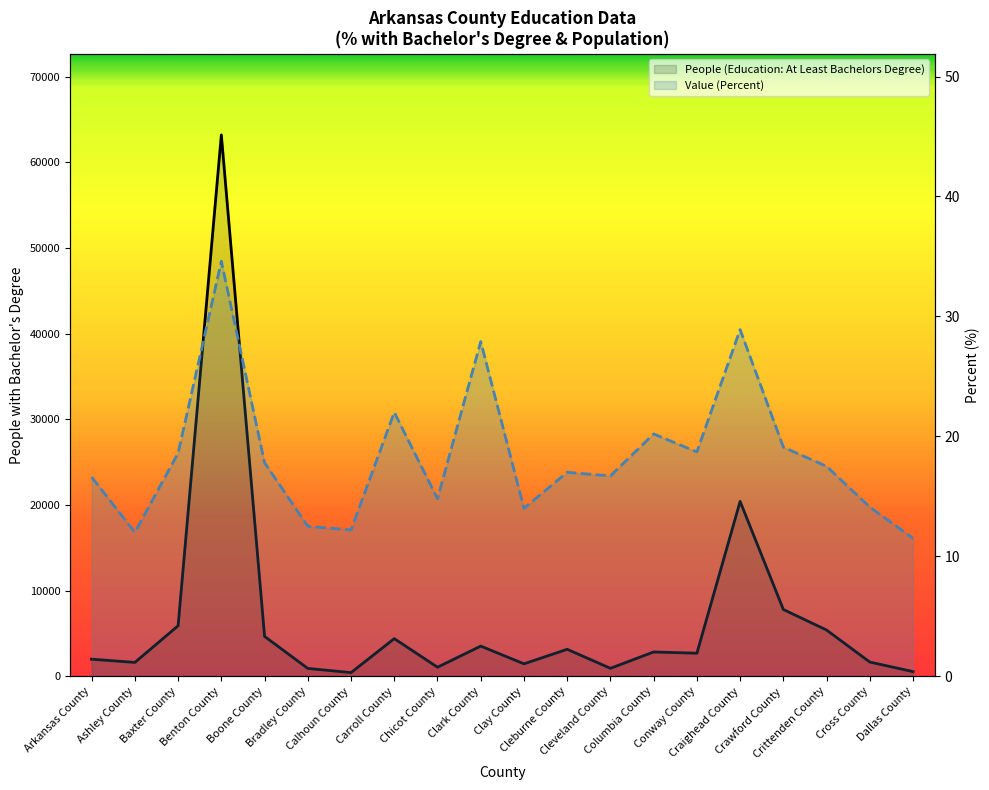

Reading left to right, extract all data points from this chart.

People (Education: At Least Bachelors Degree): 1987.0	1612.0	5892.0	63211.0	4648.0	908.0	421.0	4389.0	1050.0	3516.0	1448.0	3144.0	924.0	2832.0	2686.0	20412.0	7792.0	5392.0	1651.0	536.0
Value (Percent): 16.6	12.0	18.6	34.6	17.8	12.5	12.2	22.0	14.8	27.9	14.0	17.0	16.7	20.2	18.7	28.9	19.1	17.5	14.1	11.5